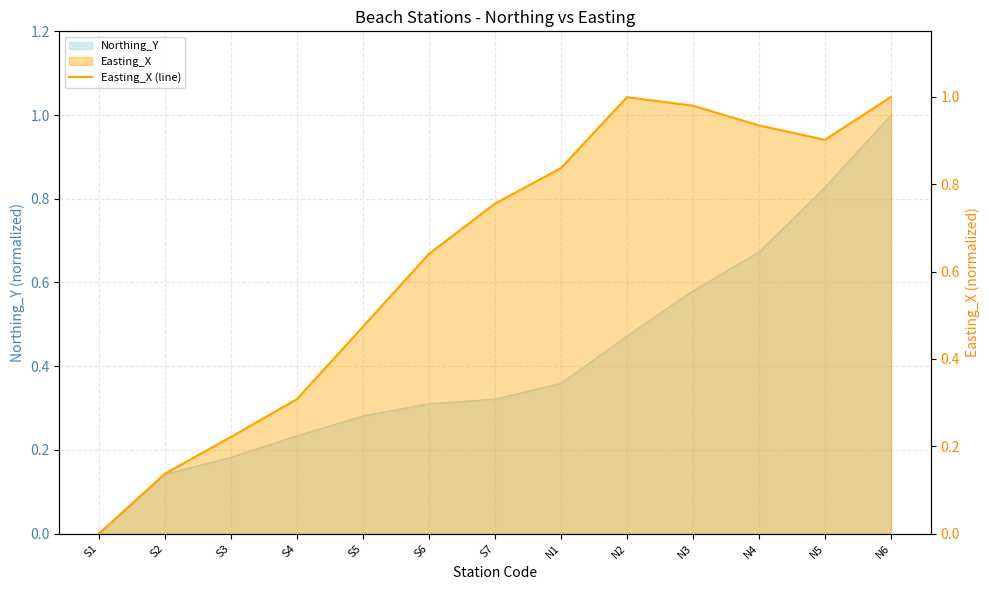

What is the sum of all values?

8.2